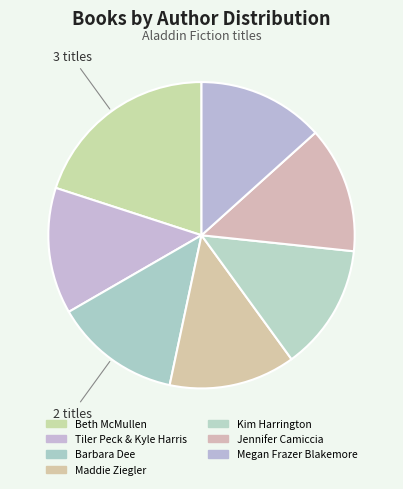

How many segments does this pie chart have?

7